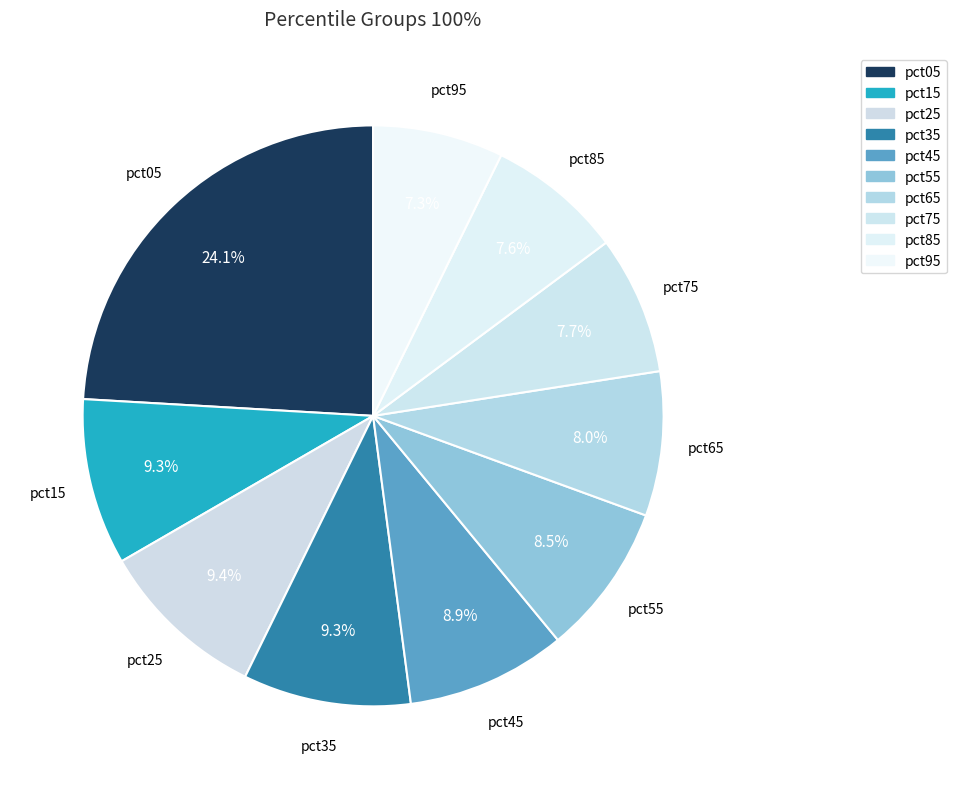

How many segments does this pie chart have?

10